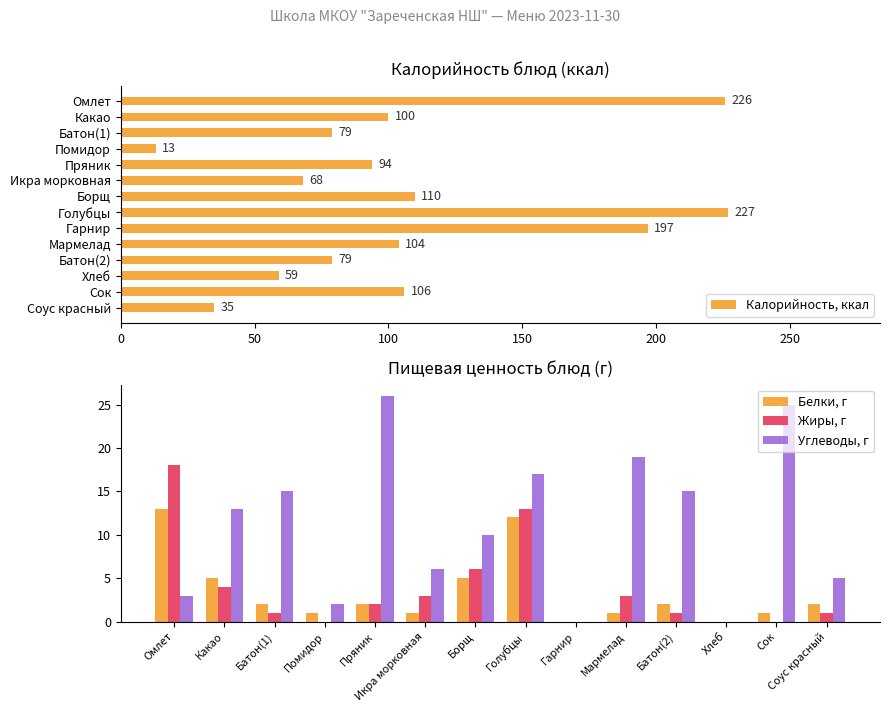

What is the maximum value shown in the chart?

227